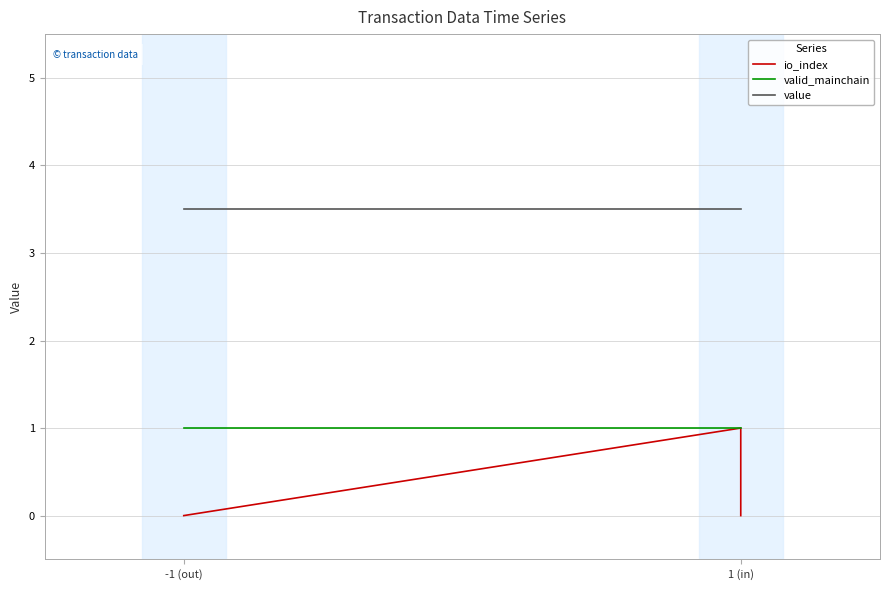

True or false: io_index and valid_mainchain cross at least once.

False